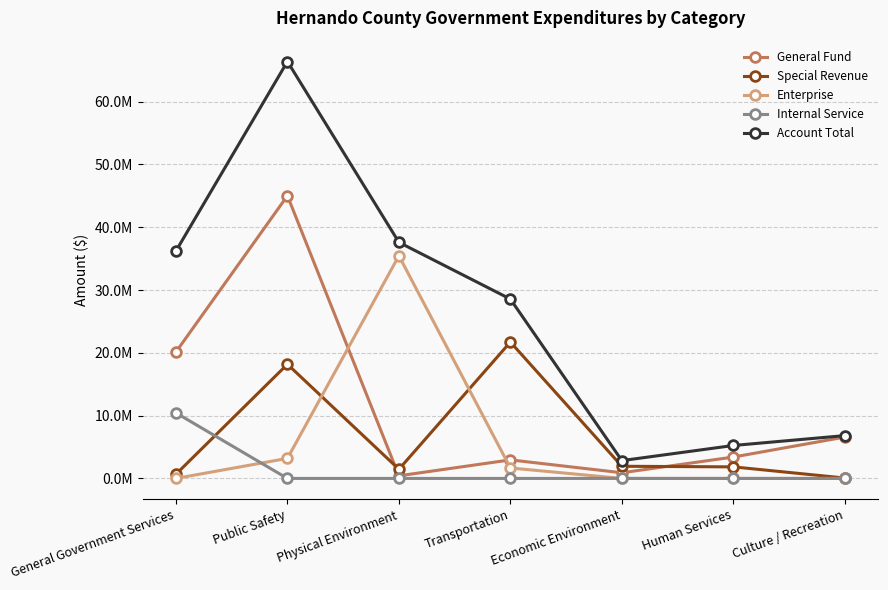

What is the label of the 7th point from the left?

Culture / Recreation